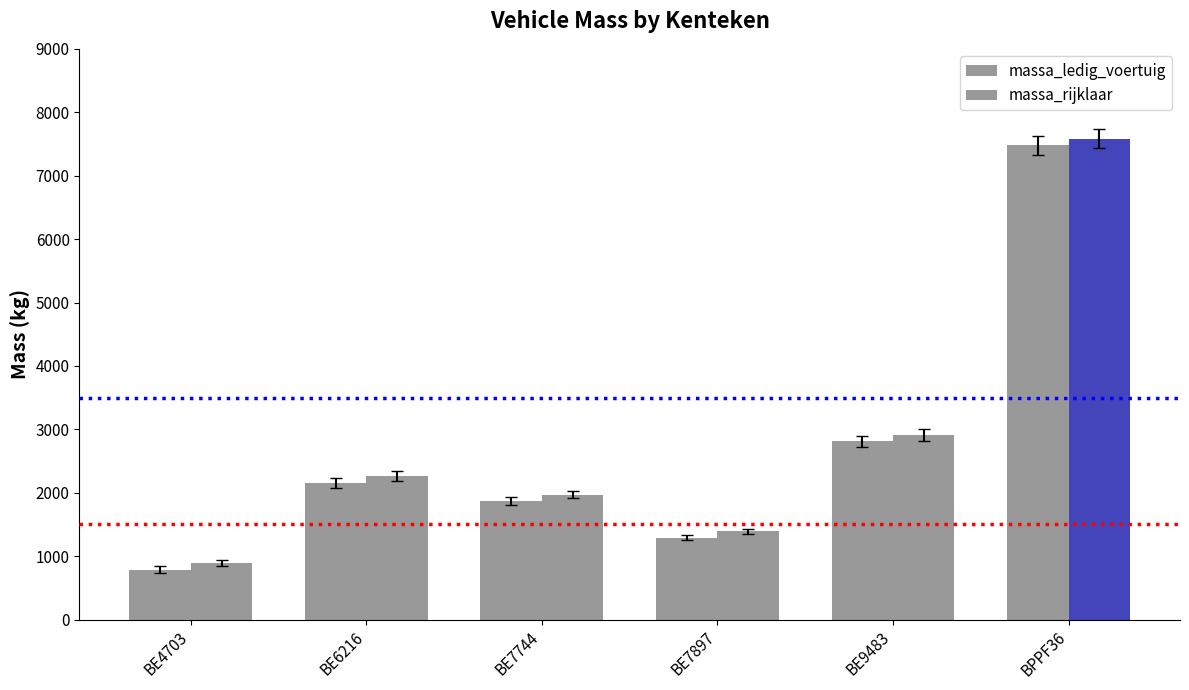

Reading left to right, what are all the values shown in this chart?

massa_ledig_voertuig: BE4703=790	BE6216=2160	BE7744=1870	BE7897=1290	BE9483=2810	BPPF36=7480
massa_rijklaar: BE4703=890	BE6216=2260	BE7744=1970	BE7897=1390	BE9483=2910	BPPF36=7580